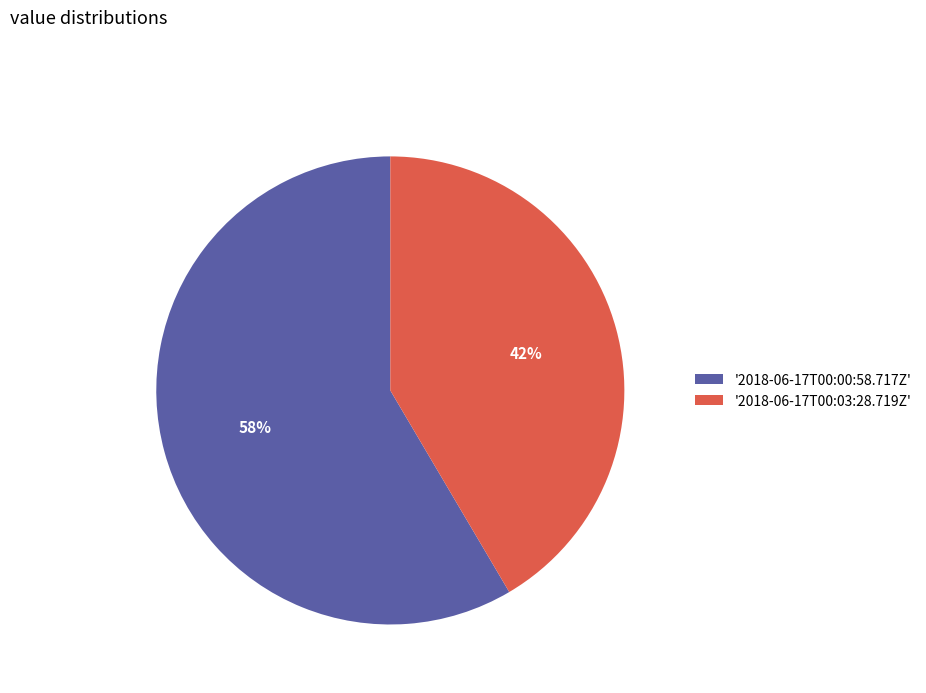

To the nearest percent, what portion does '2018-06-17T00:03:28.719Z' represent?

42%